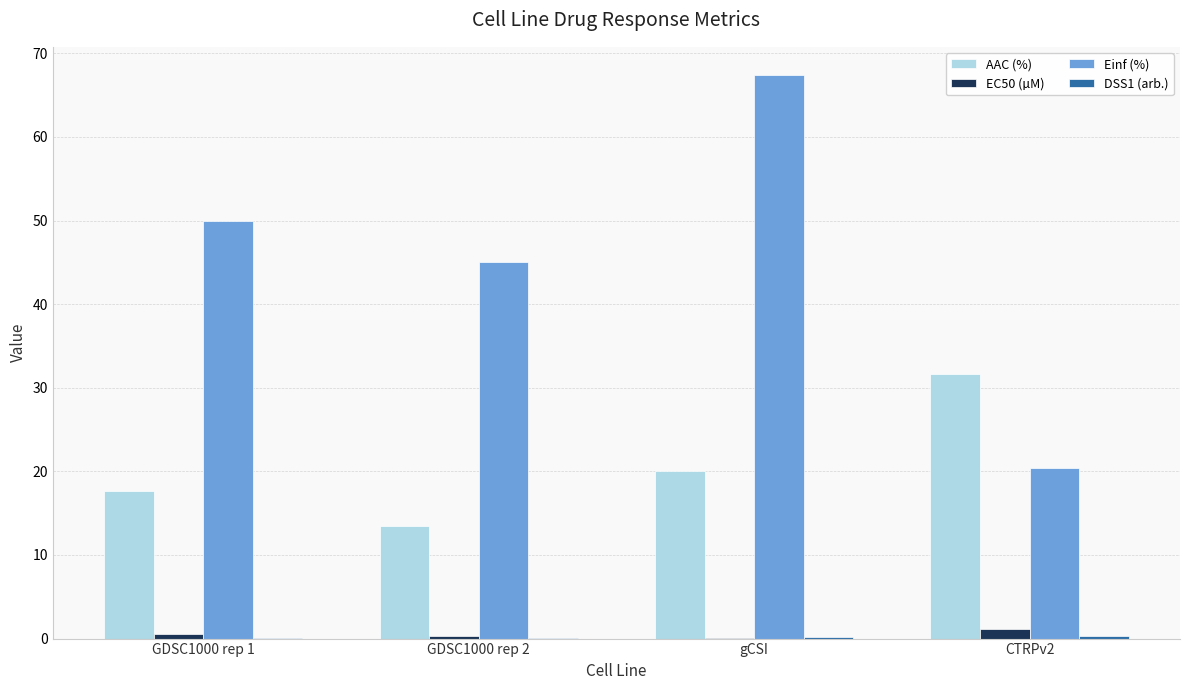

Where is Einf (%) nearest to the value 43?

GDSC1000 rep 2